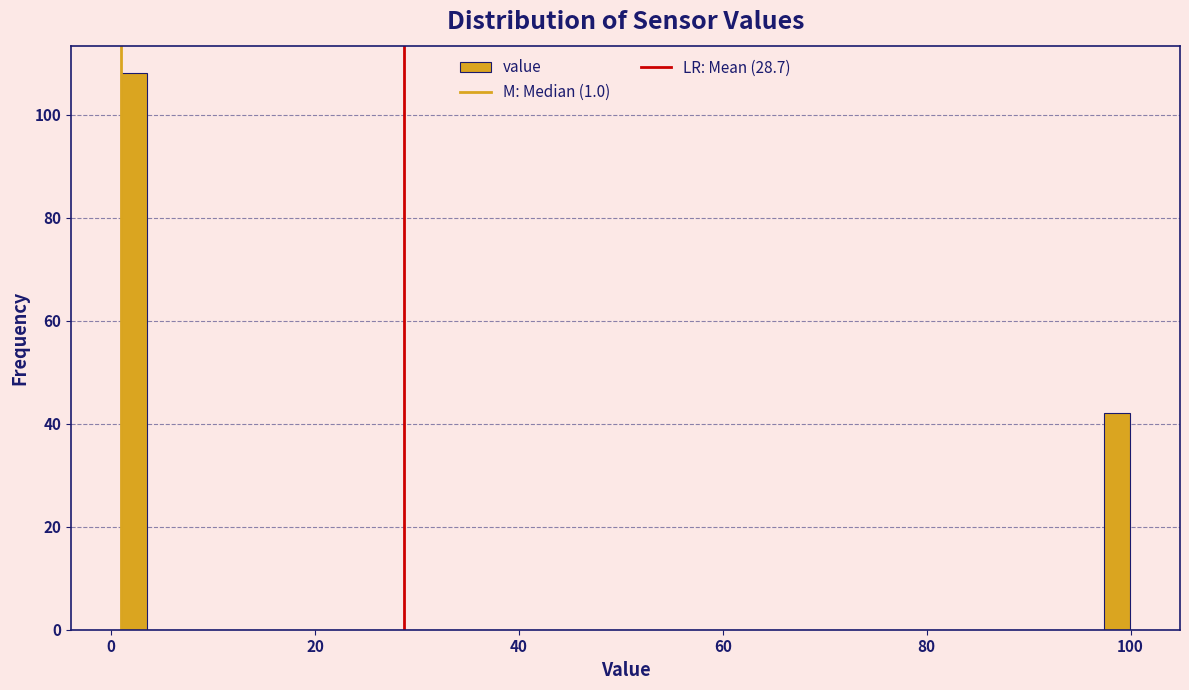

Around what value on the x-axis is the tallest bar? Give the approximate position of its centre, as read against the axis.

2